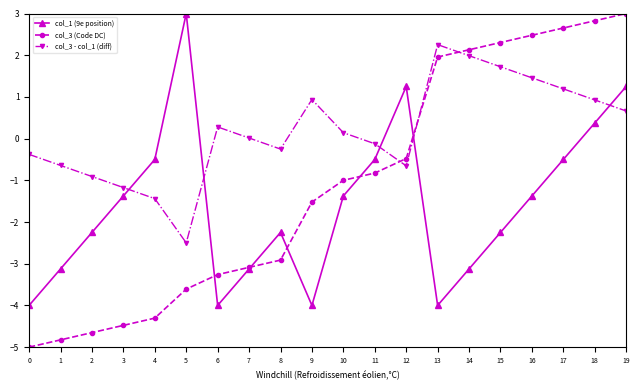

What is the value of the col_1 (9e position) point at the 19th from the left?

0.4